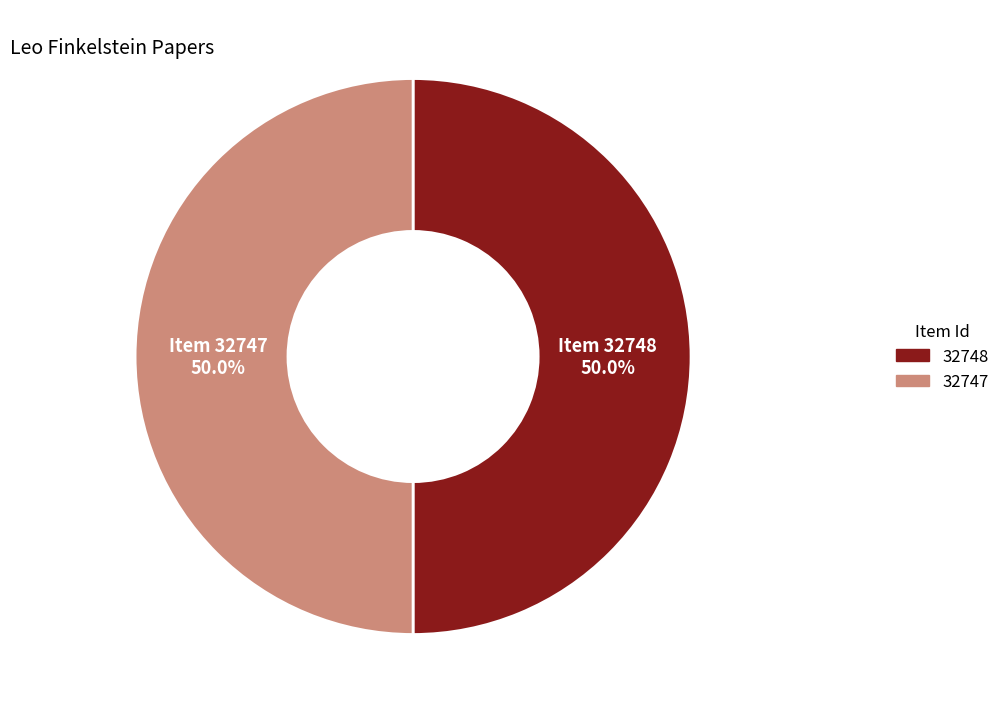

What is the ratio of the value at 32747 to the value at 32748?

1.0